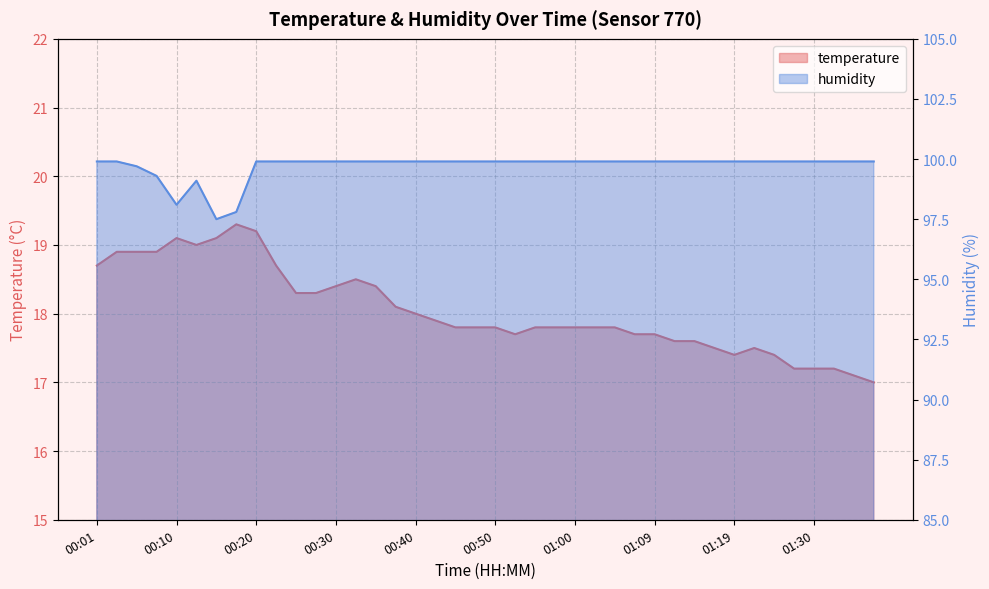

Reading left to right, what are all the values shown in this chart?

temperature: 00:01=18.7	00:03=18.9	00:05=18.9	00:08=18.9	00:10=19.1	00:13=19.0	00:15=19.1	00:18=19.3	00:20=19.2	00:23=18.7	00:25=18.3	00:28=18.3	00:30=18.4	00:32=18.5	00:35=18.4	00:37=18.1	00:40=18.0	00:42=17.9	00:45=17.8	00:47=17.8	00:50=17.8	00:52=17.7	00:55=17.8	00:57=17.8	01:00=17.8	01:02=17.8	01:04=17.8	01:07=17.7	01:09=17.7	01:12=17.6	01:14=17.6	01:17=17.5	01:19=17.4	01:22=17.5	01:25=17.4	01:27=17.2	01:30=17.2	01:32=17.2	01:35=17.1	01:37=17.0
humidity: 00:01=99.9	00:03=99.9	00:05=99.7	00:08=99.3	00:10=98.1	00:13=99.1	00:15=97.5	00:18=97.8	00:20=99.9	00:23=99.9	00:25=99.9	00:28=99.9	00:30=99.9	00:32=99.9	00:35=99.9	00:37=99.9	00:40=99.9	00:42=99.9	00:45=99.9	00:47=99.9	00:50=99.9	00:52=99.9	00:55=99.9	00:57=99.9	01:00=99.9	01:02=99.9	01:04=99.9	01:07=99.9	01:09=99.9	01:12=99.9	01:14=99.9	01:17=99.9	01:19=99.9	01:22=99.9	01:25=99.9	01:27=99.9	01:30=99.9	01:32=99.9	01:35=99.9	01:37=99.9